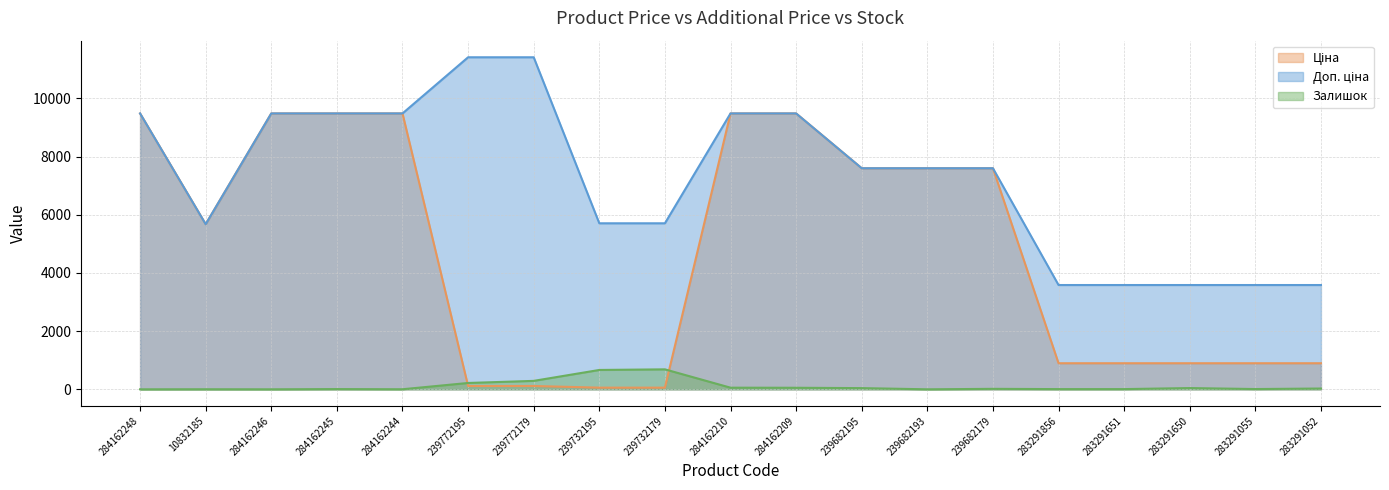

Is it true that Залишок equals 7.0 at 283291651?

True